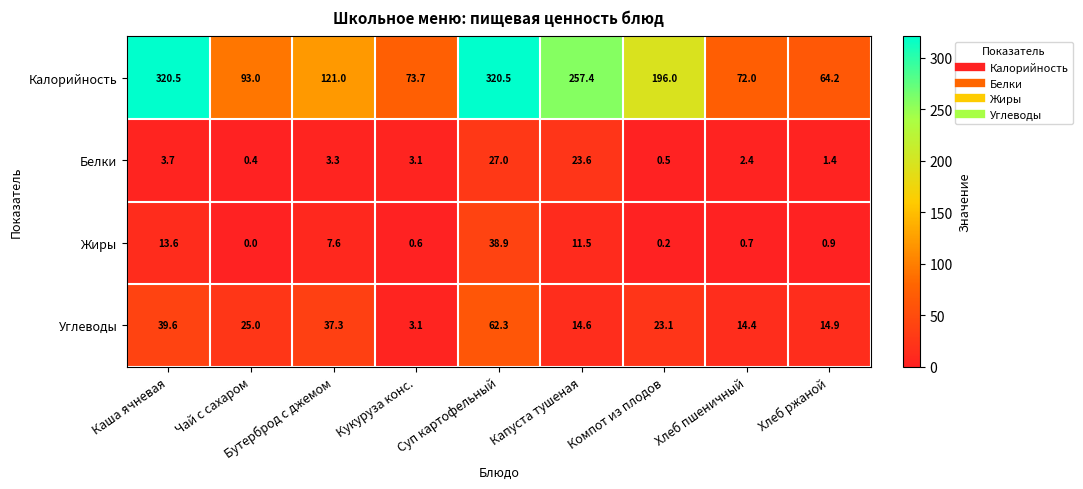

What is the total value across all series at Суп картофельный?

448.7